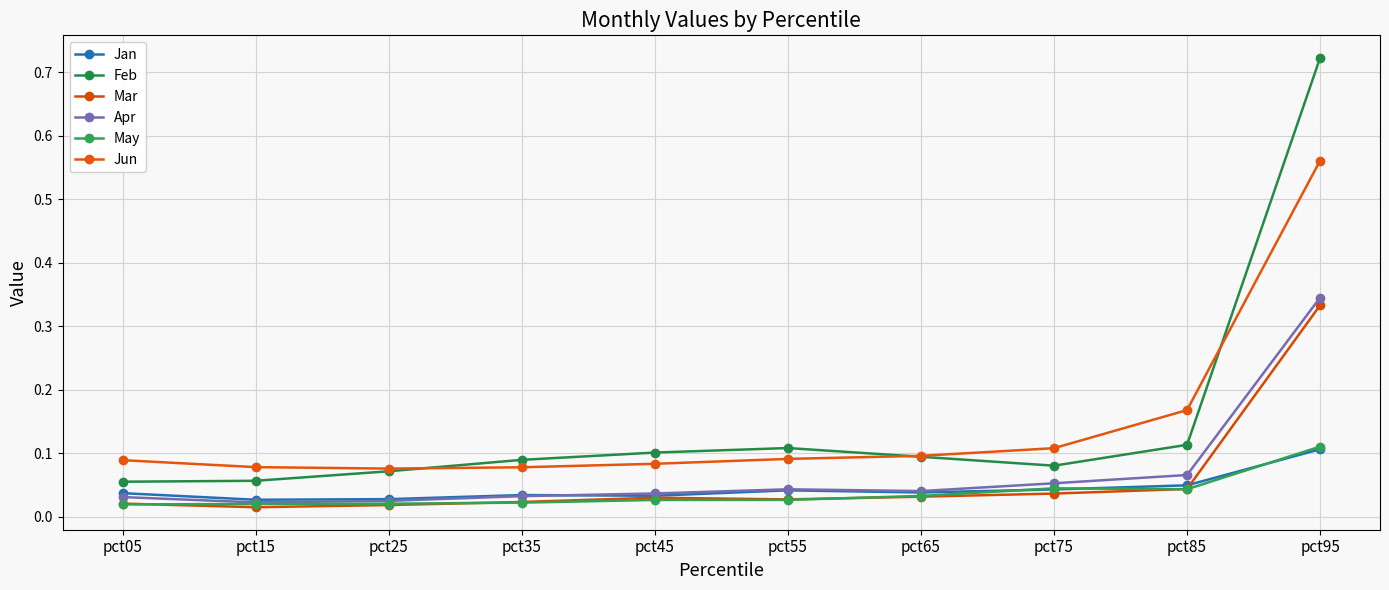

Reading left to right, transcribe all the data shown in this chart.

Jan: pct05=0.0	pct15=0.0	pct25=0.0	pct35=0.0	pct45=0.0	pct55=0.0	pct65=0.0	pct75=0.0	pct85=0.0	pct95=0.1
Feb: pct05=0.1	pct15=0.1	pct25=0.1	pct35=0.1	pct45=0.1	pct55=0.1	pct65=0.1	pct75=0.1	pct85=0.1	pct95=0.7
Mar: pct05=0.0	pct15=0.0	pct25=0.0	pct35=0.0	pct45=0.0	pct55=0.0	pct65=0.0	pct75=0.0	pct85=0.0	pct95=0.3
Apr: pct05=0.0	pct15=0.0	pct25=0.0	pct35=0.0	pct45=0.0	pct55=0.0	pct65=0.0	pct75=0.1	pct85=0.1	pct95=0.3
May: pct05=0.0	pct15=0.0	pct25=0.0	pct35=0.0	pct45=0.0	pct55=0.0	pct65=0.0	pct75=0.0	pct85=0.0	pct95=0.1
Jun: pct05=0.1	pct15=0.1	pct25=0.1	pct35=0.1	pct45=0.1	pct55=0.1	pct65=0.1	pct75=0.1	pct85=0.2	pct95=0.6